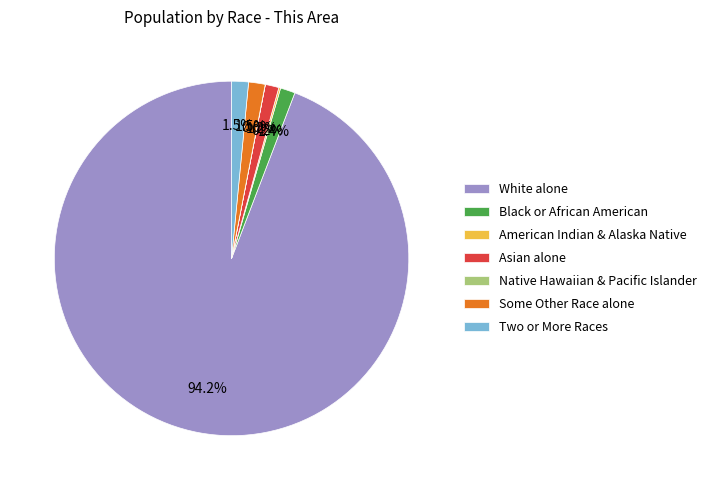

What is the largest slice in the pie chart?

White alone